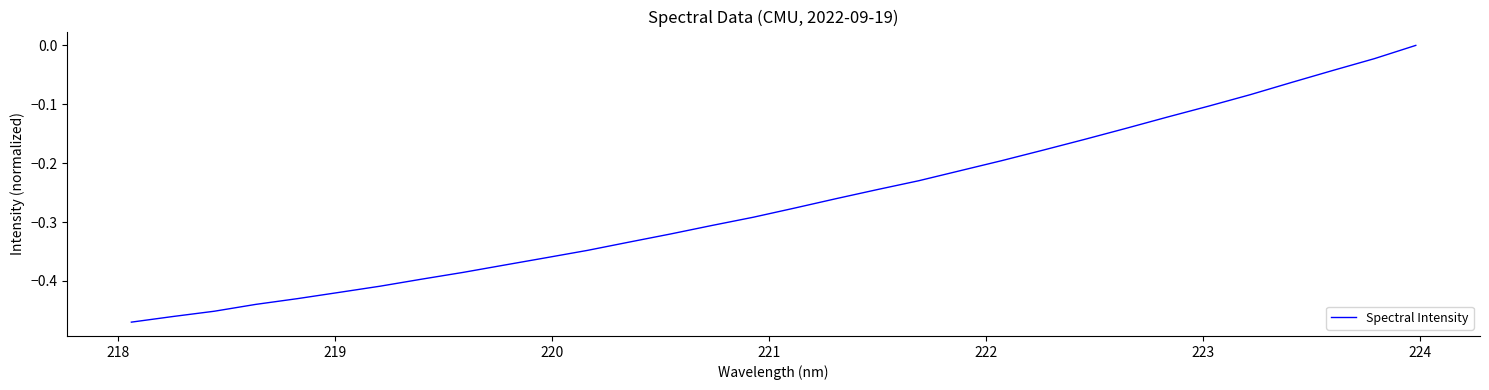

What is the difference between the maximum and minimum values?

0.5